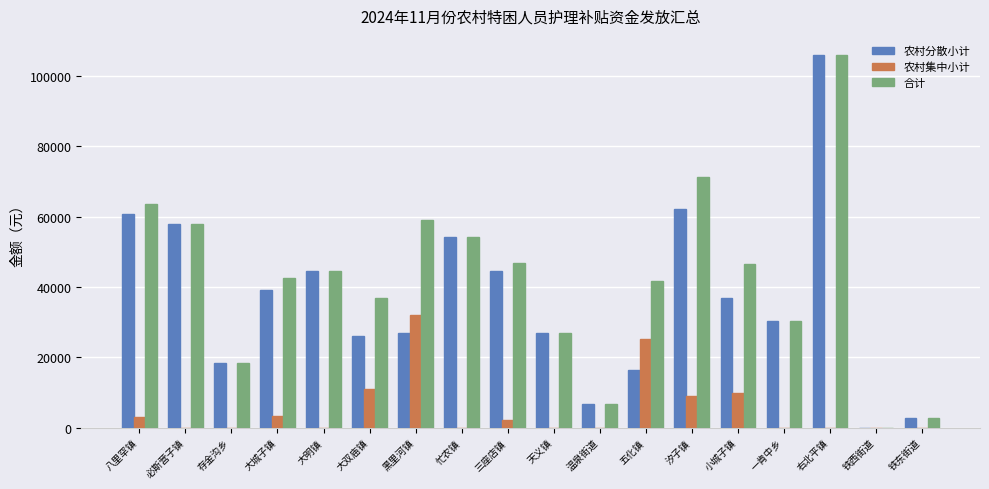

Which category has the highest value in the 合计 series?

右北平镇